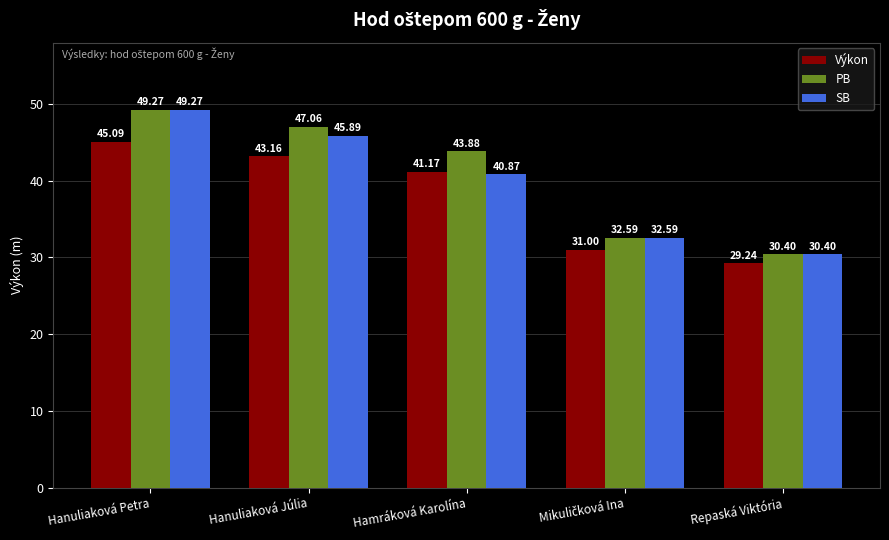

Which category has the highest value in the Výkon series?

Hanuliaková Petra